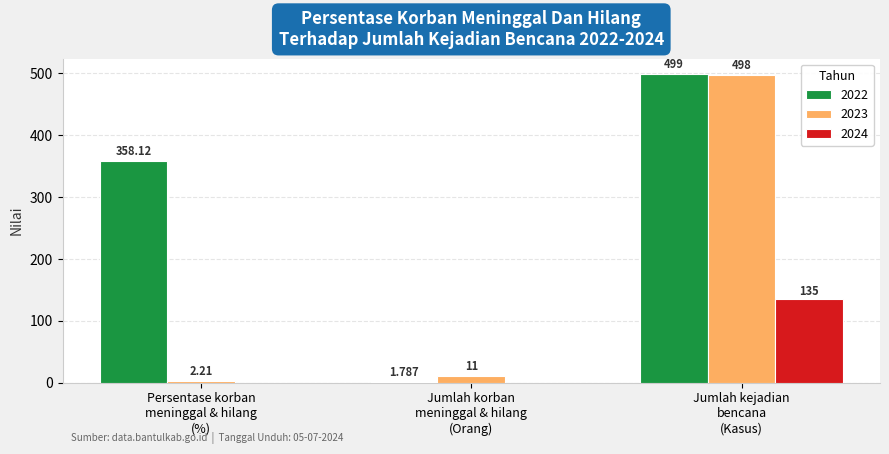

At which label is 2022 closest to 250?

Persentase korban
meninggal & hilang
(%)